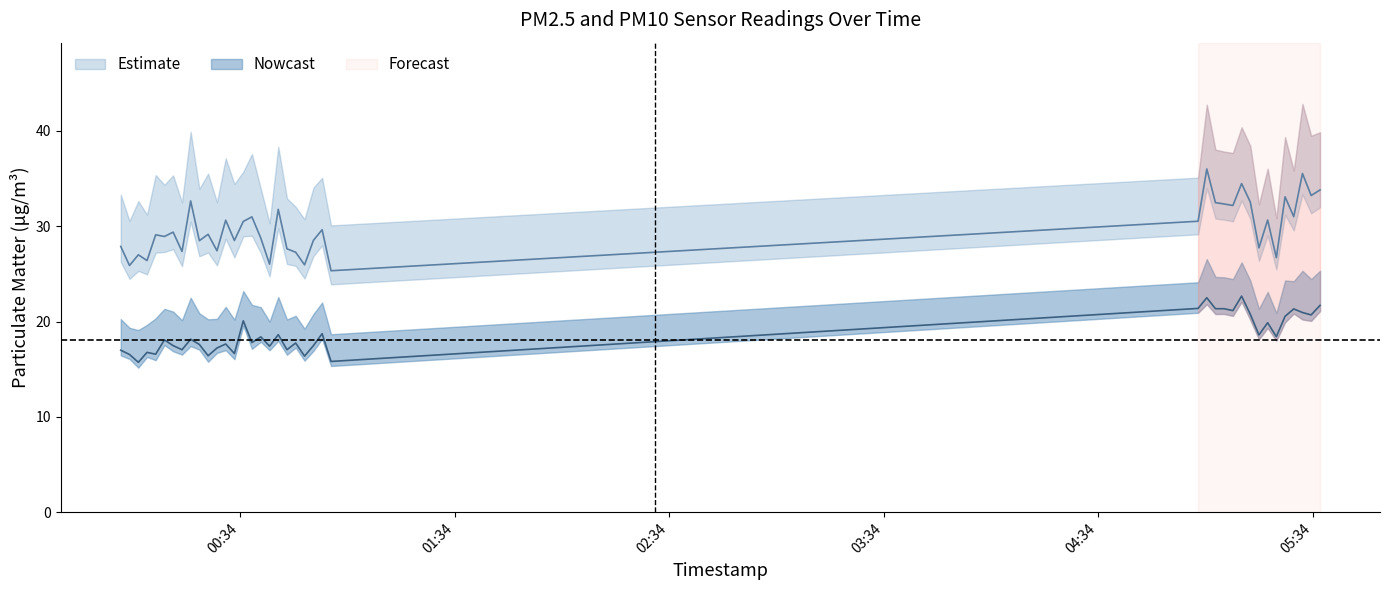

True or false: P1 has a value of 33.1 at 2024-03-08T05:26:15.

True